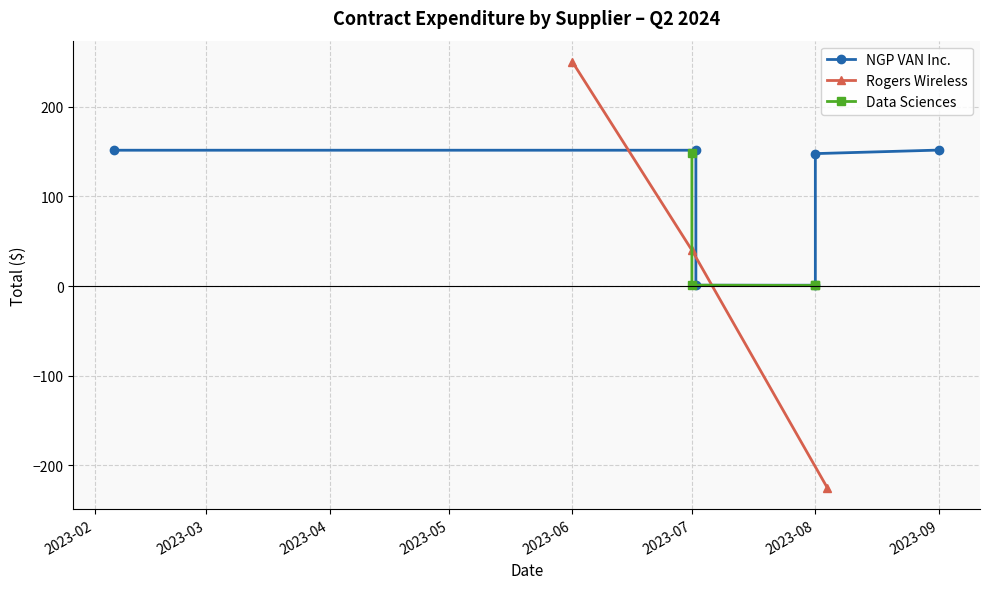

Which category has the lowest value across all series?

2